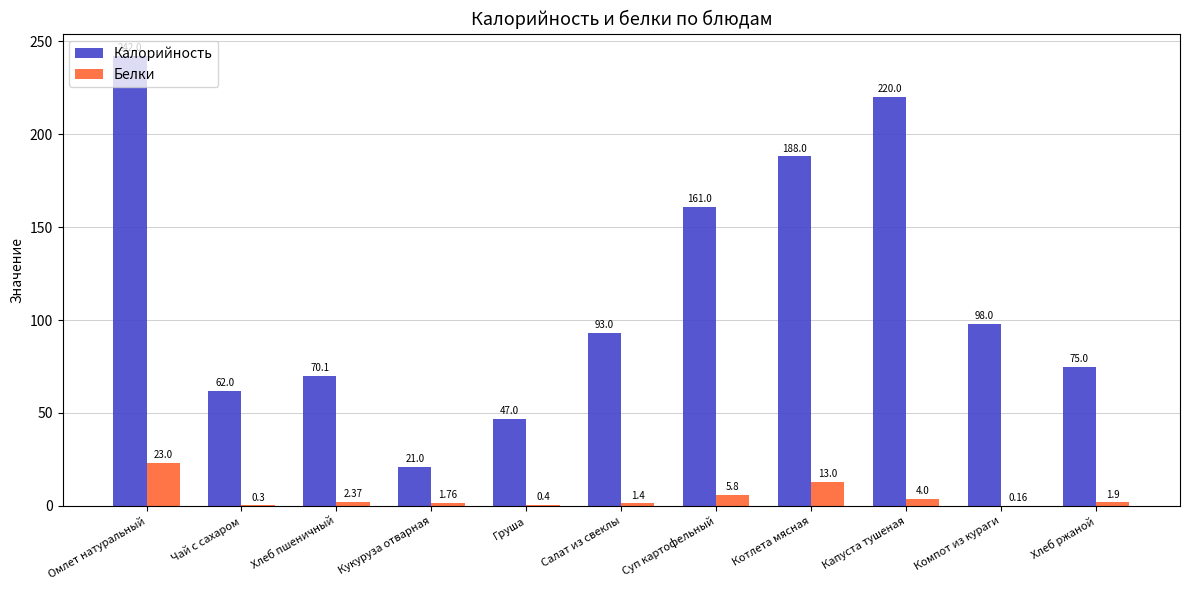

What is the difference between the Калорийность values at Суп картофельный and Груша?

114.0